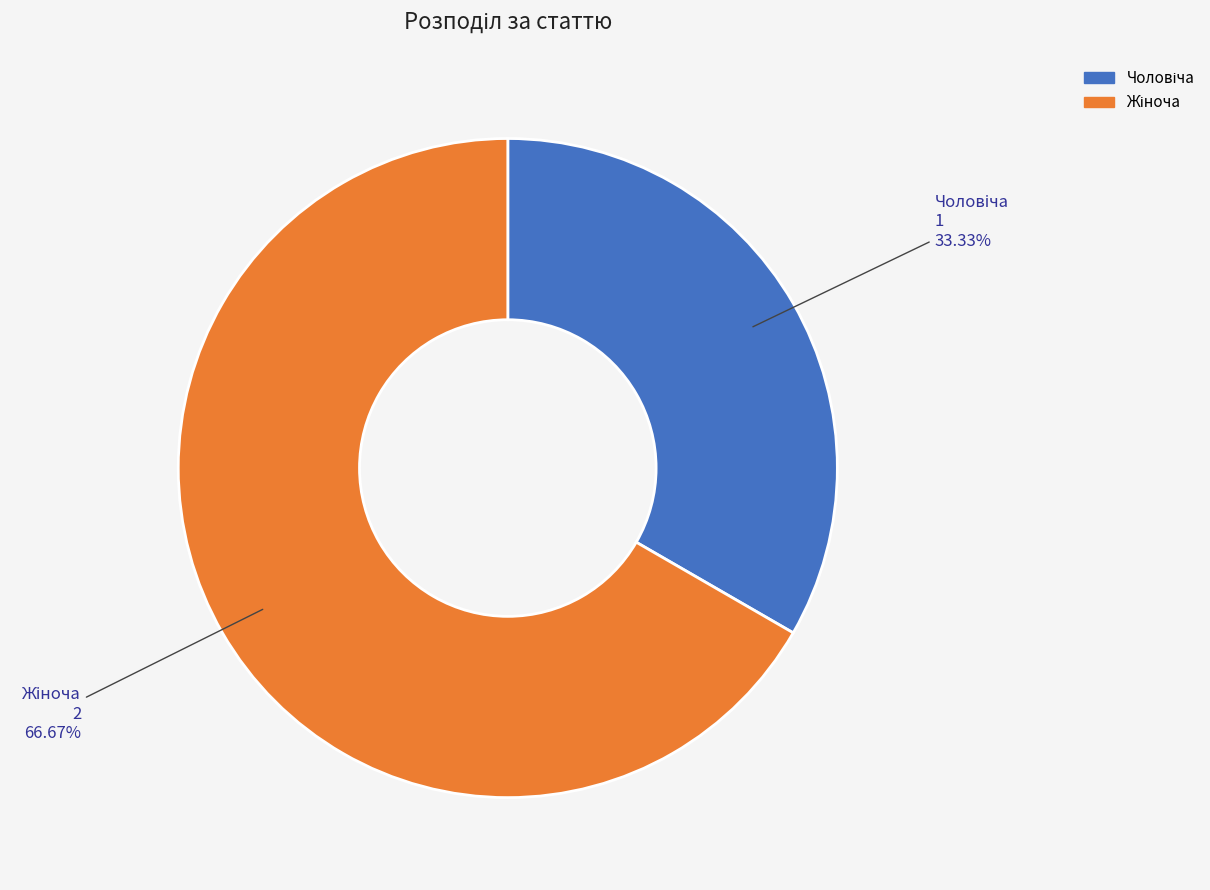

To the nearest percent, what percentage of the pie is Чоловіча?

33%